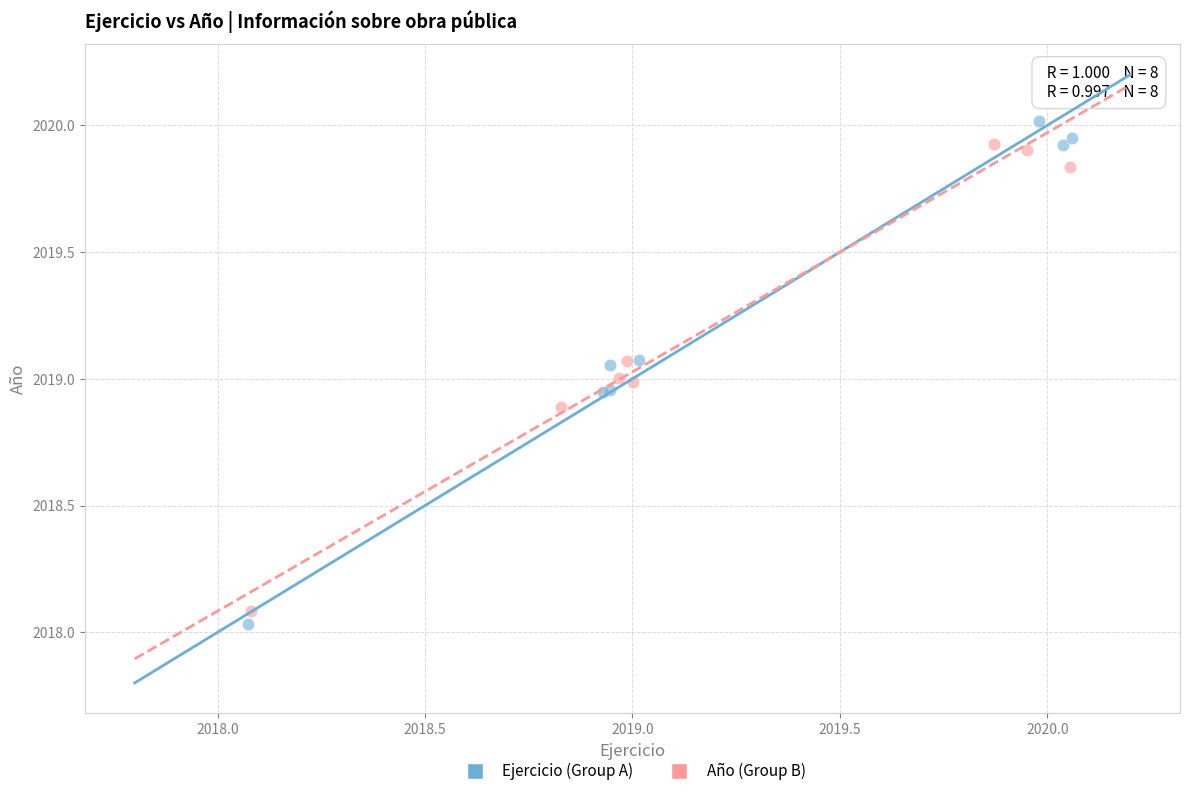

Which series has the widest spread of Y values?

Ejercicio (Group A)